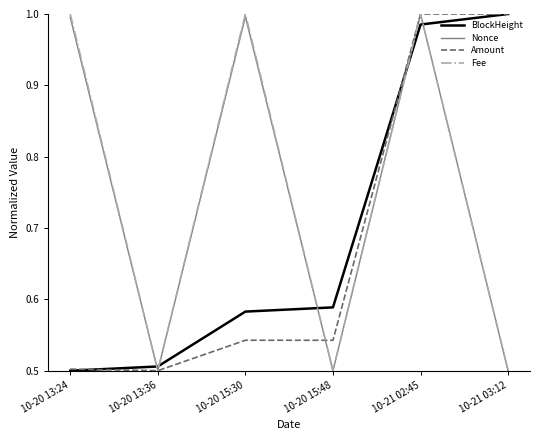

Is the value of Nonce at 10-20 13:24 greater than the value of Amount at 10-20 13:24?

Yes